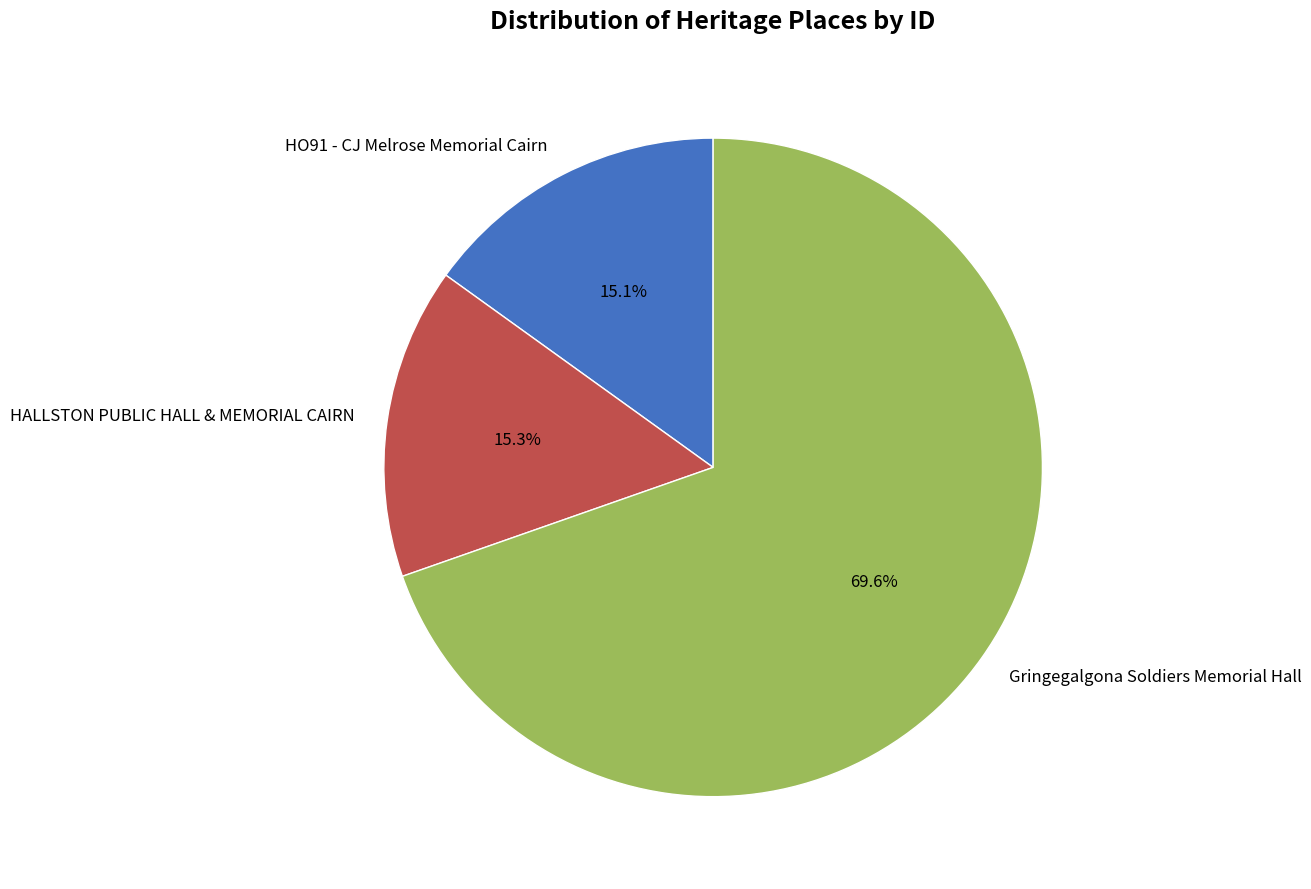

What is the ratio of the value at HALLSTON PUBLIC HALL & MEMORIAL CAIRN to the value at Gringegalgona Soldiers Memorial Hall?

0.2